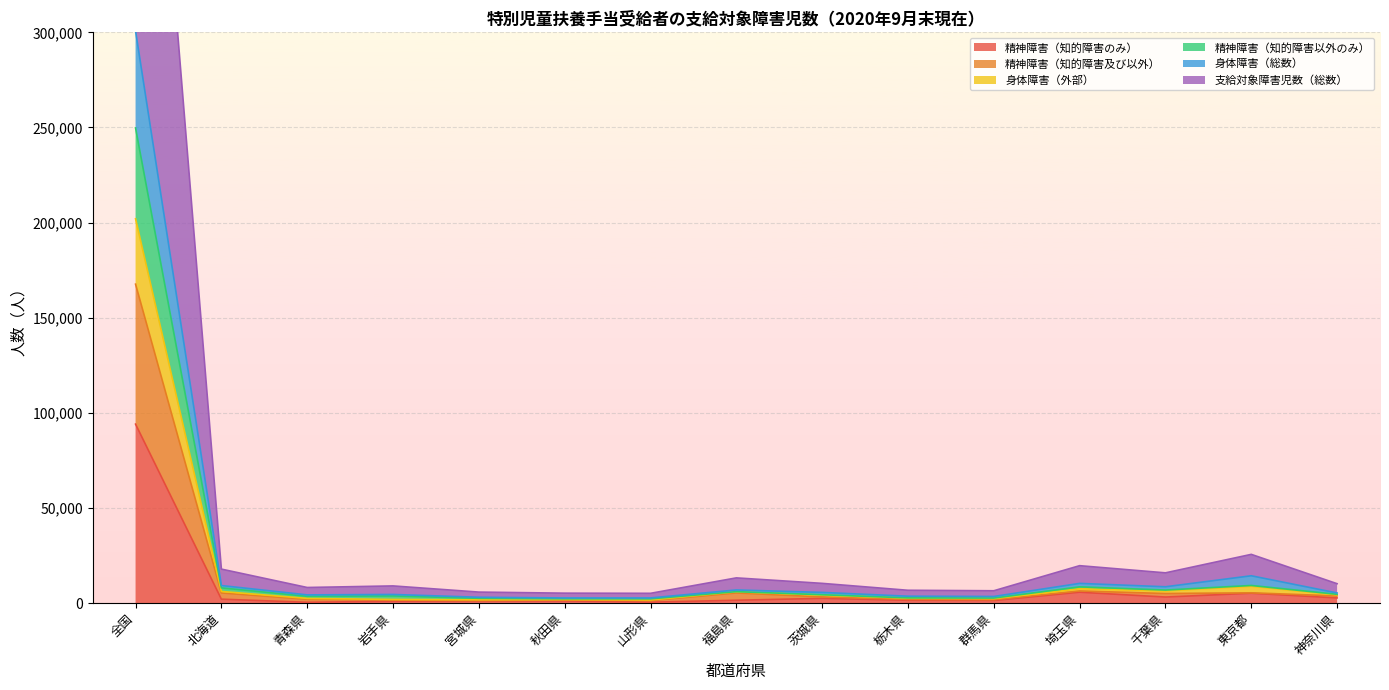

What is the value of the 精神障害（知的障害以外のみ） point at the 14th from the left?

9302